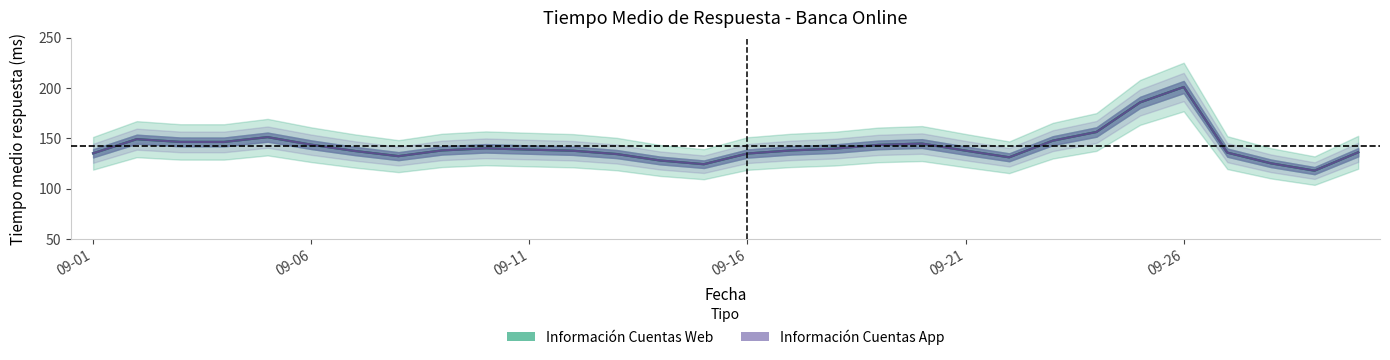

What is the difference between the Información Cuentas Web values at 7 and 28?

14.4